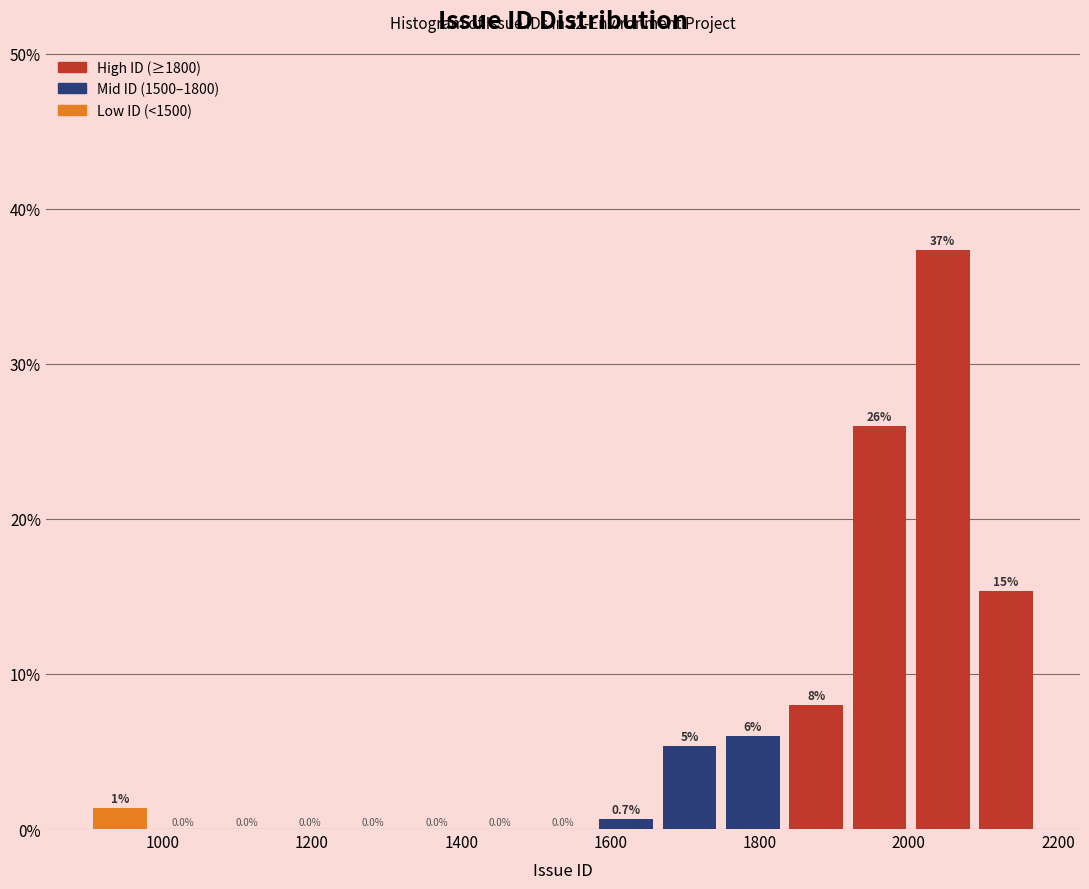

Over which range of the x-axis is the bar tallest?

2000 to 2080